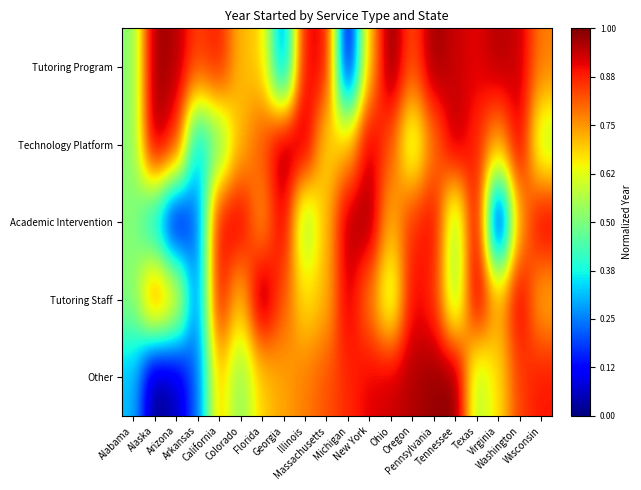

How many distinct data groups are displayed?

5